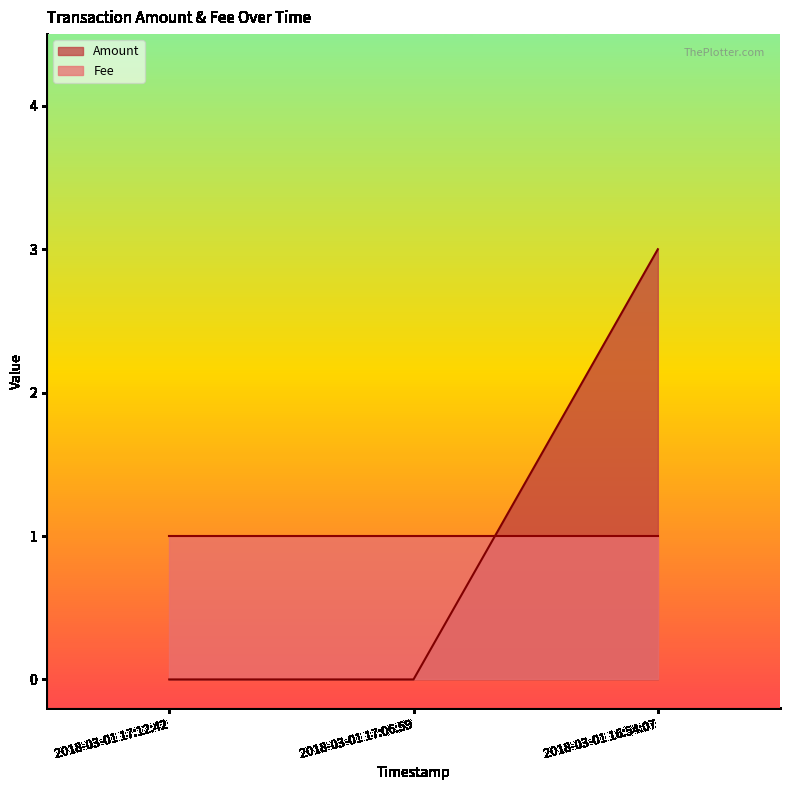

What is the label of the 3rd point from the left?

2018-03-01 16:54:07